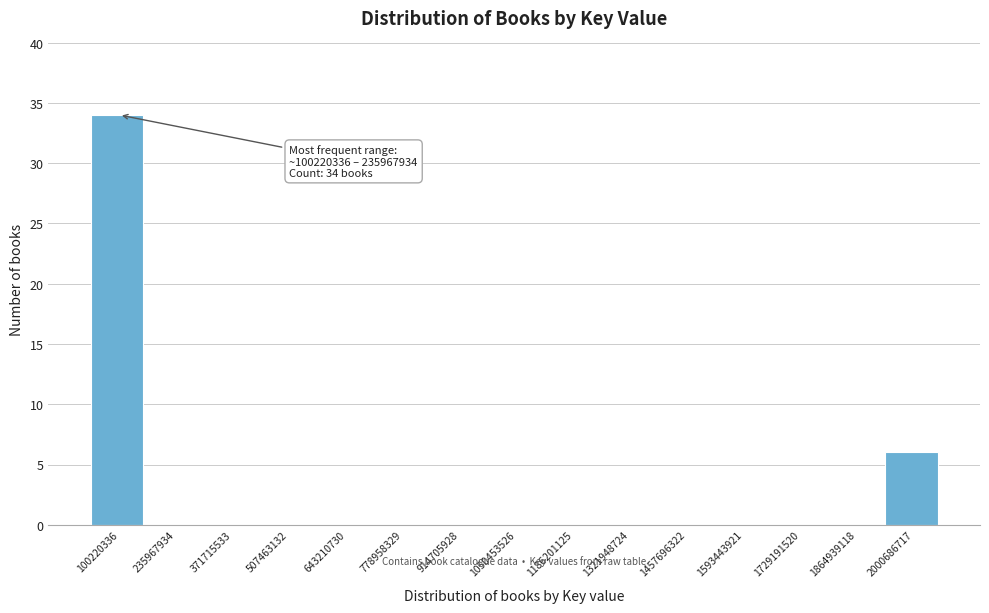

Reading left to right, transcribe all the data shown in this chart.

100220336=34	235967934=0	371715533=0	507463132=0	643210730=0	778958329=0	914705928=0	1050453526=0	1186201125=0	1321948724=0	1457696322=0	1593443921=0	1729191520=0	1864939118=0	2000686717=6